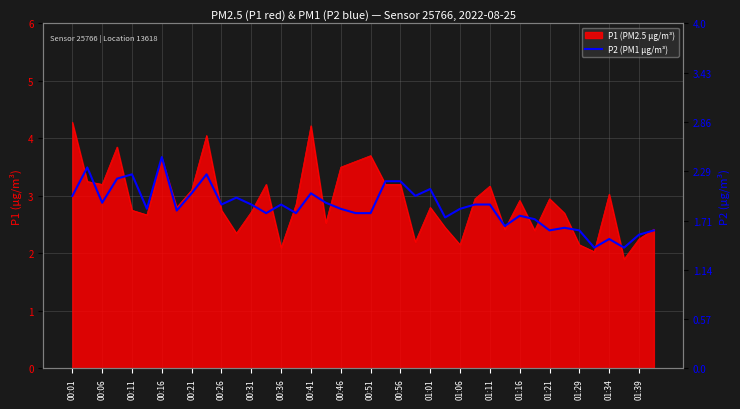

How many categories are shown in the chart?

40